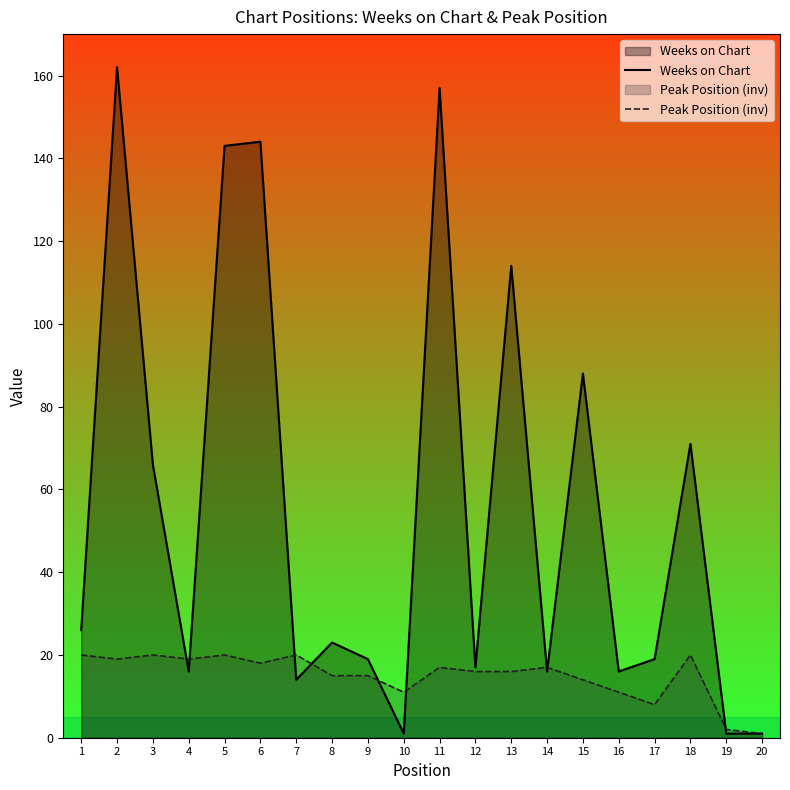

Reading left to right, what are all the values shown in this chart?

Weeks on Chart: 1=26	2=162	3=66	4=16	5=143	6=144	7=14	8=23	9=19	10=1	11=157	12=17	13=114	14=16	15=88	16=16	17=19	18=71	19=1	20=1
Peak Position (inv): 1=20	2=19	3=20	4=19	5=20	6=18	7=20	8=15	9=15	10=11	11=17	12=16	13=16	14=17	15=14	16=11	17=8	18=20	19=2	20=1